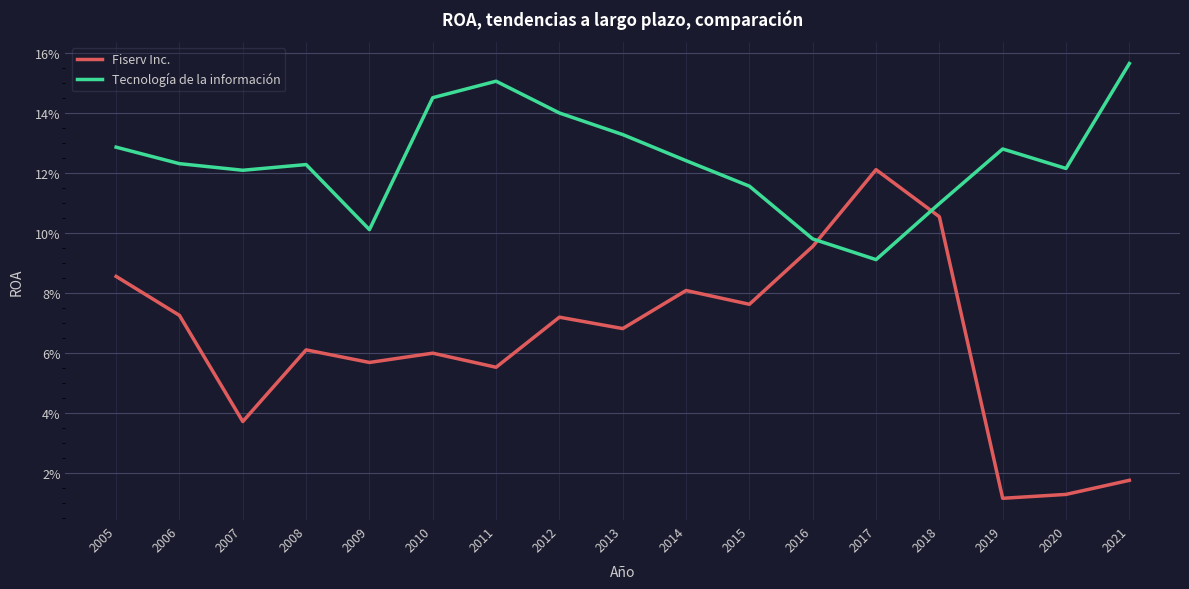

Which series changed the most between 2006 and 2007?

Fiserv Inc.